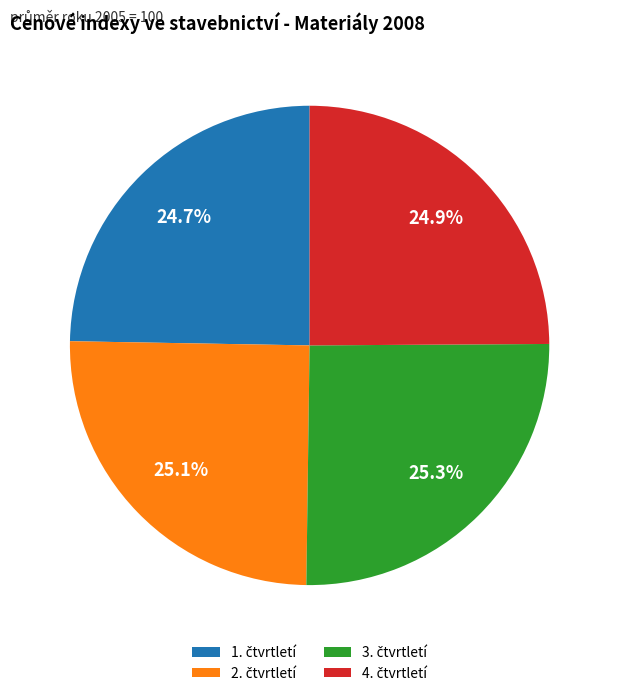

Is there a majority slice in this chart?

No